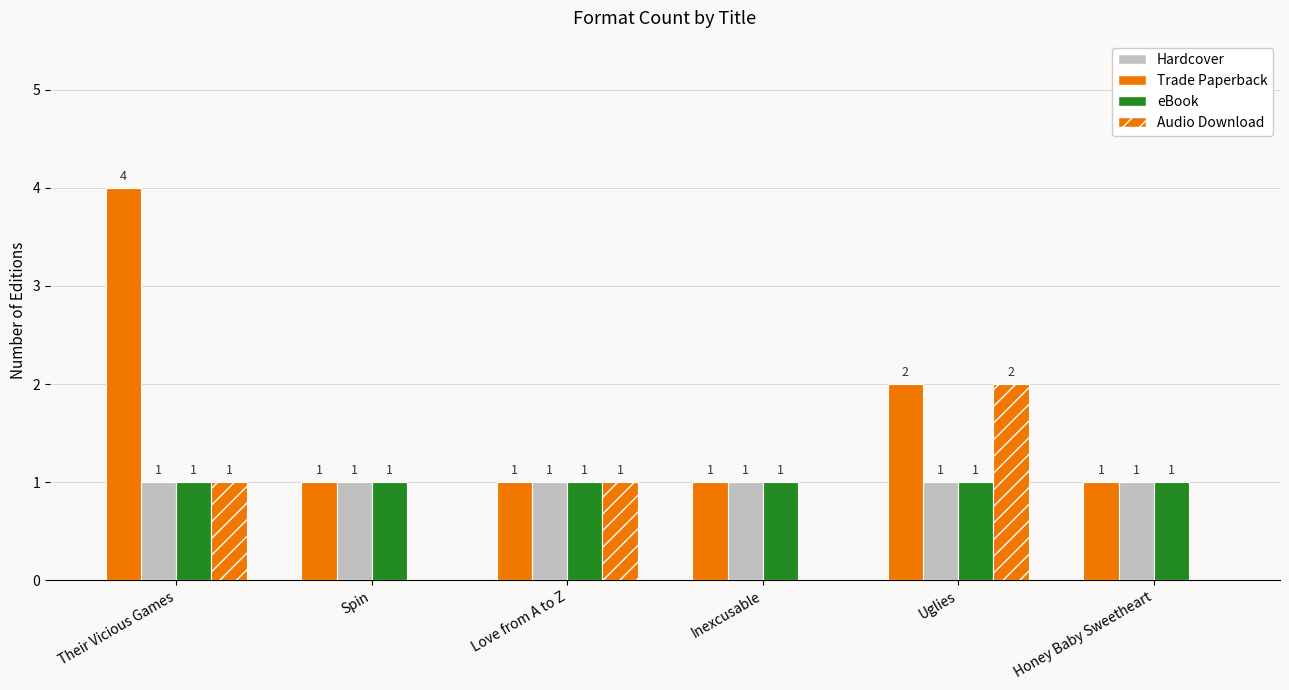

Which category has the lowest value in the Hardcover series?

Their Vicious Games